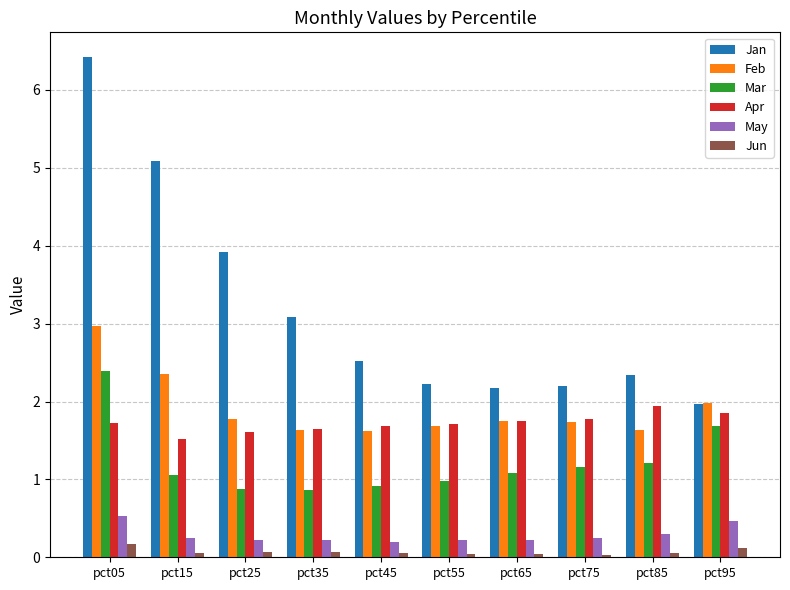

What is the value of the Jan bar at the 1st from the left?

6.4